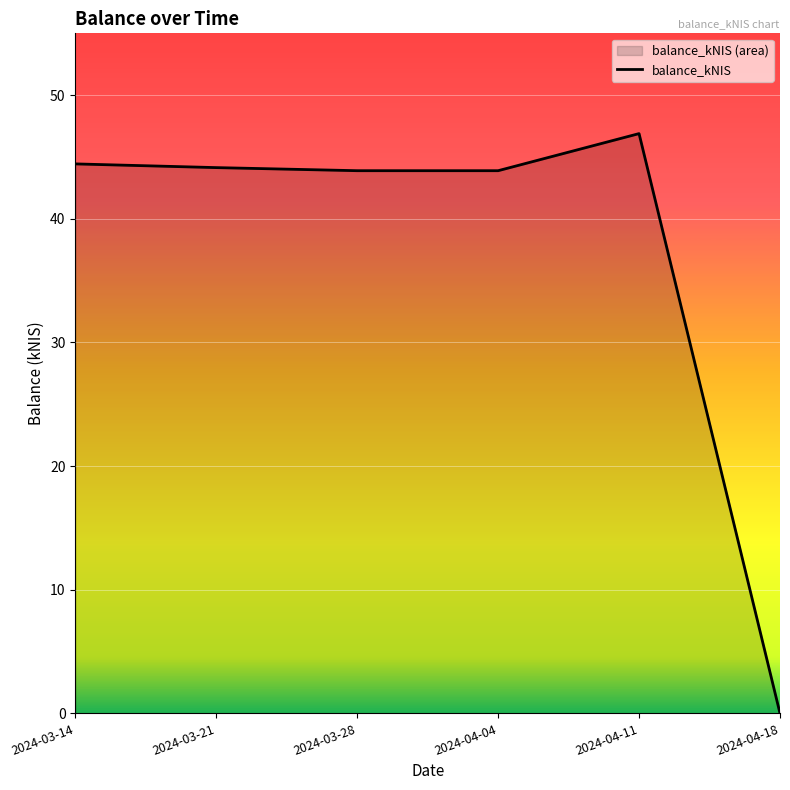

Between 2024-03-21 and 2024-04-04, which is larger?

2024-03-21